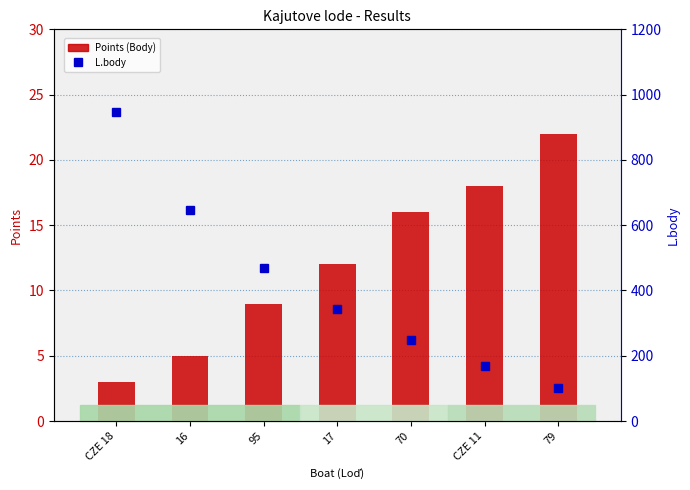

What is the smallest value displayed?

3